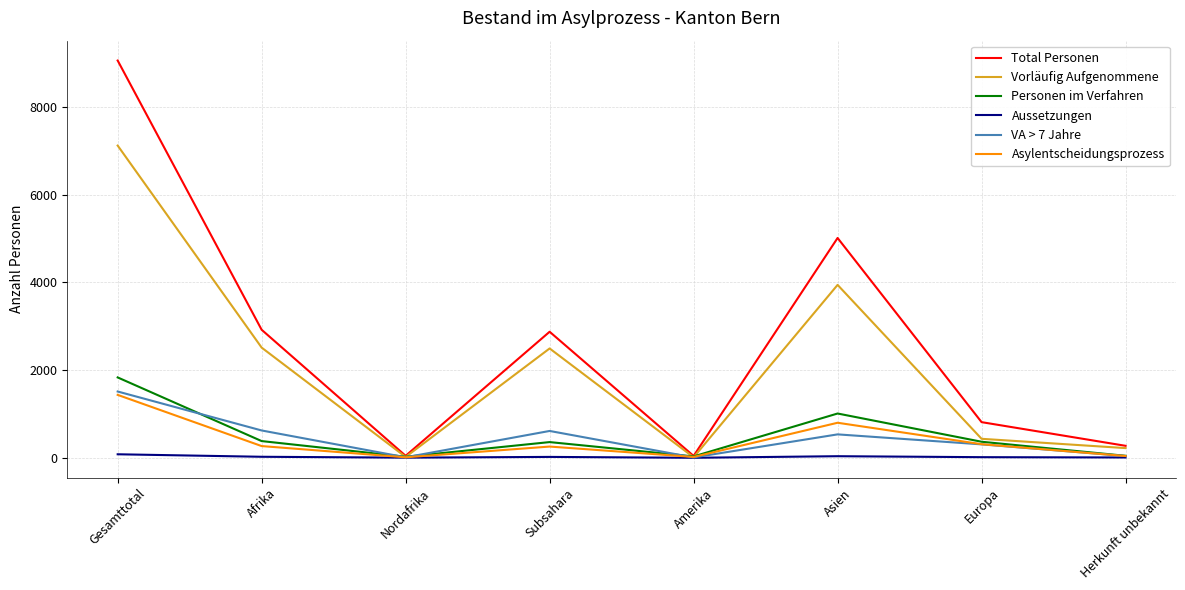

Is it true that Vorläufig Aufgenommene equals 3944 at Asien?

True